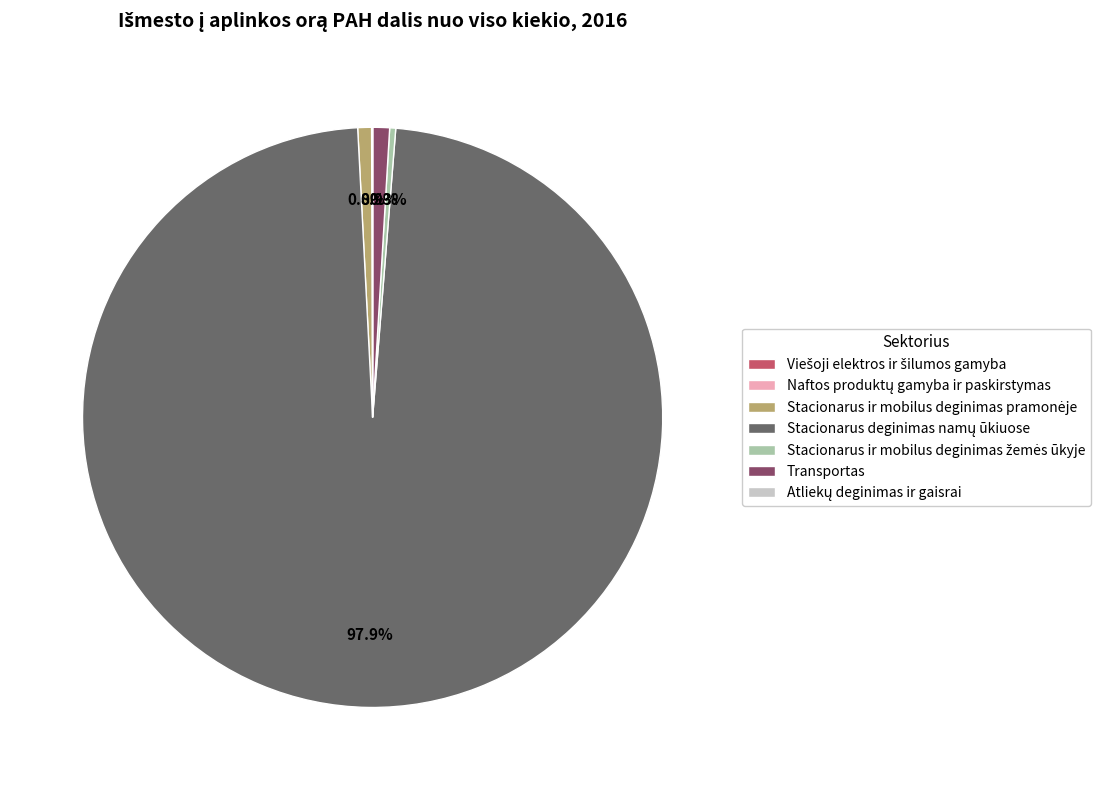

Is Transportas the majority of the pie?

No